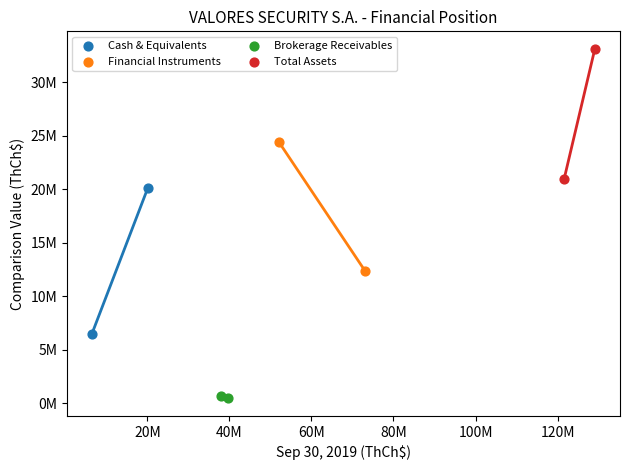

Which series contains the highest Y value?

Total Assets